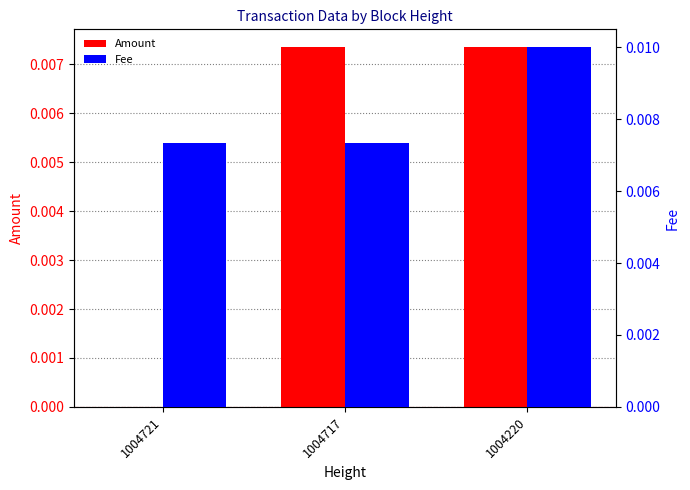

Is it true that Amount equals 0.0 at 1004721?

True